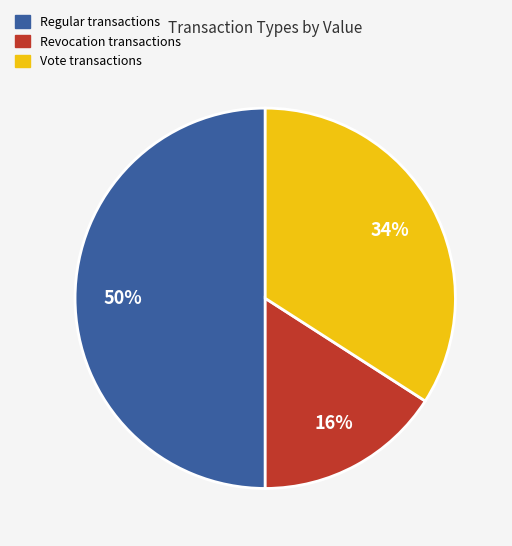

What is the majority slice?

Regular transactions